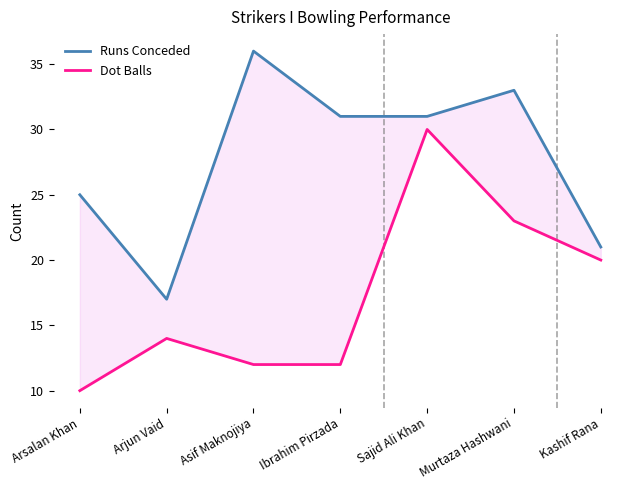

What is the sum of the Runs Conceded values at Ibrahim Pirzada and Arsalan Khan?

56